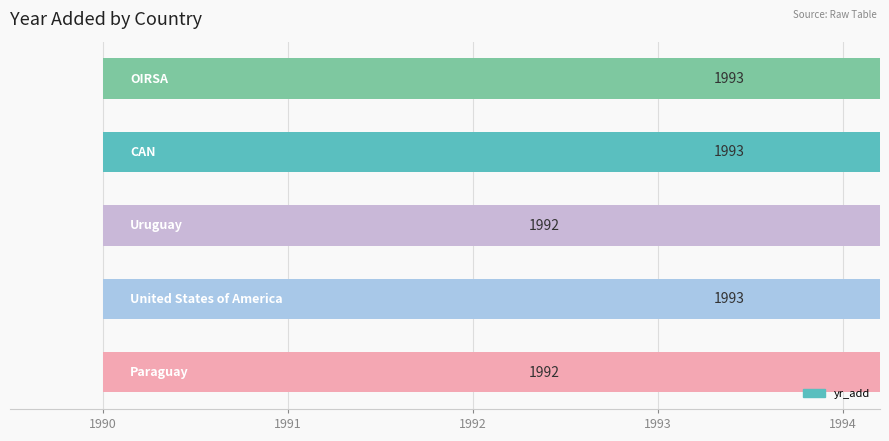

Reading left to right, what are all the values shown in this chart?

1992	1993	1992	1993	1993